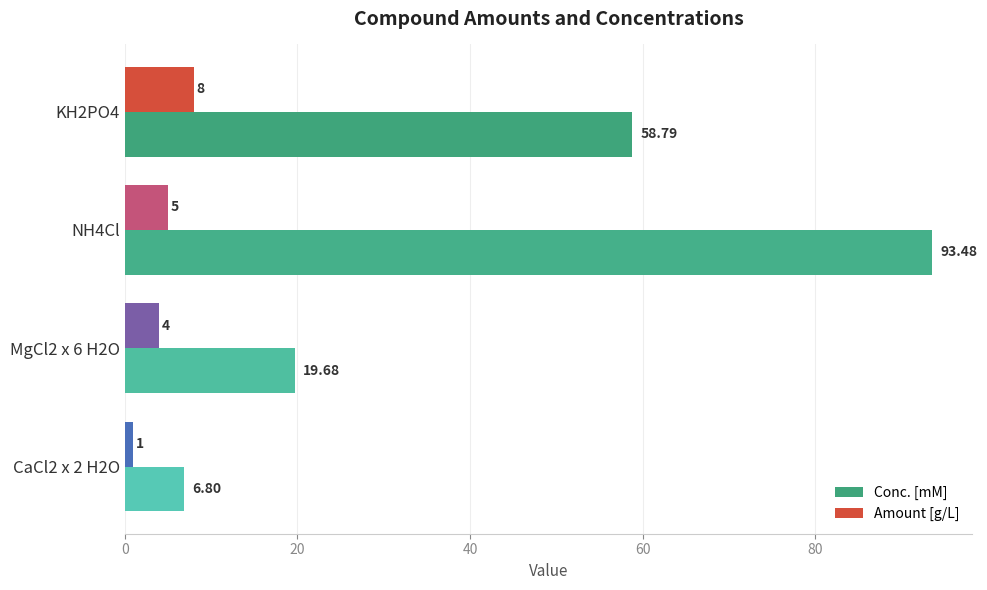

Rank the categories by Conc. [mM] value from highest to lowest.

NH4Cl, KH2PO4, MgCl2 x 6 H2O, CaCl2 x 2 H2O